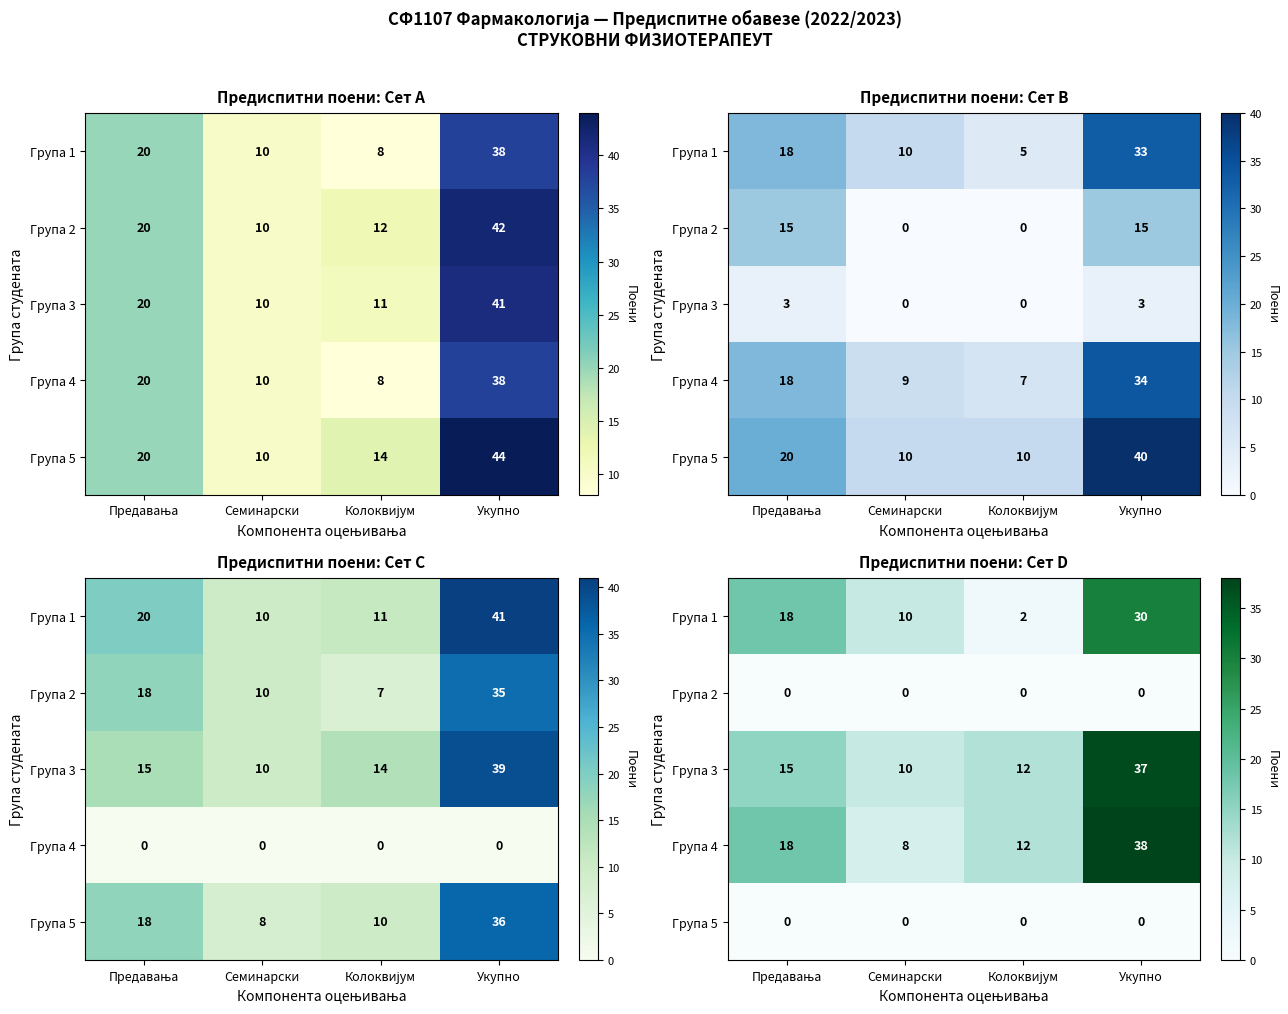

What is the difference between the Група 1 values at Предавања and Укупно?

12